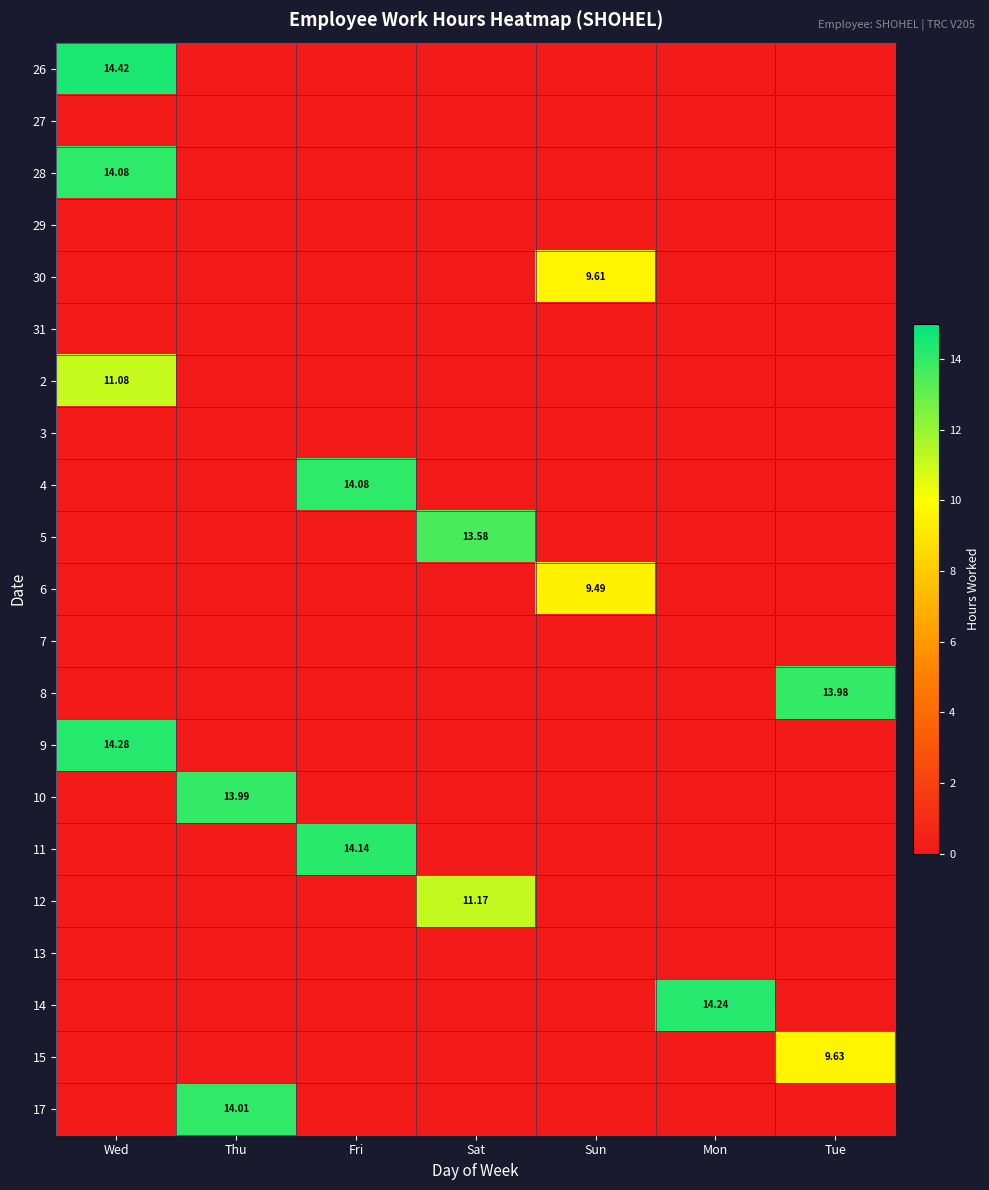

At how many categories does at least one series exceed 2?

7